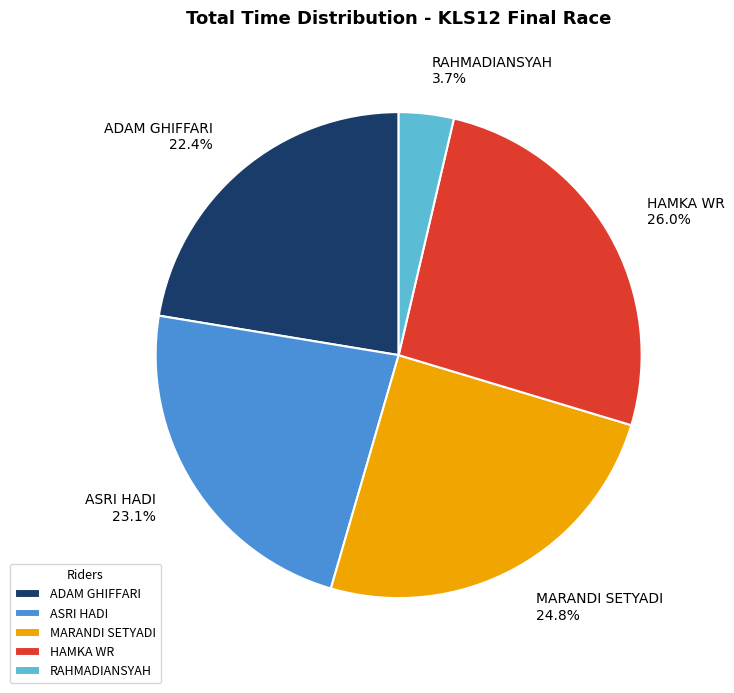

Count the number of slices in the pie.

5